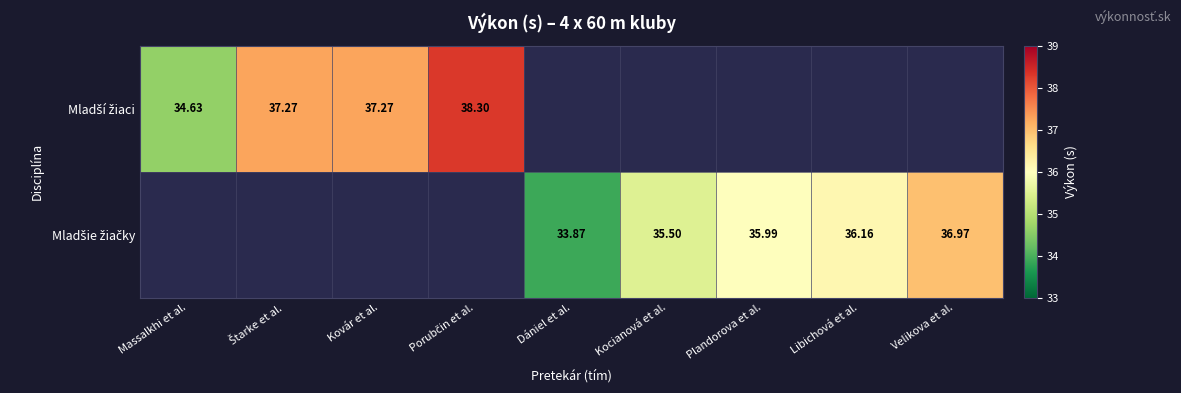

Which series has the largest total across all categories?

Mladšie žiačky